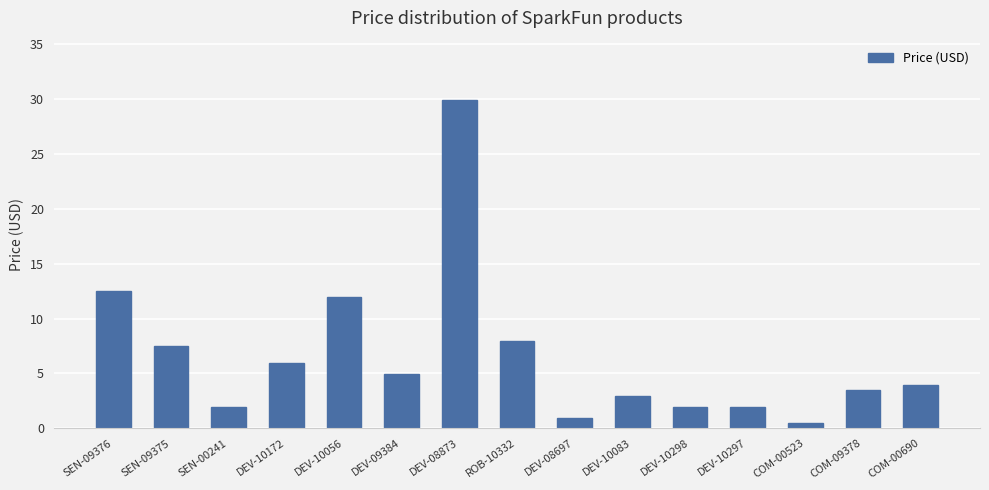

The value at DEV-08697 is 0.9. True or false?

True